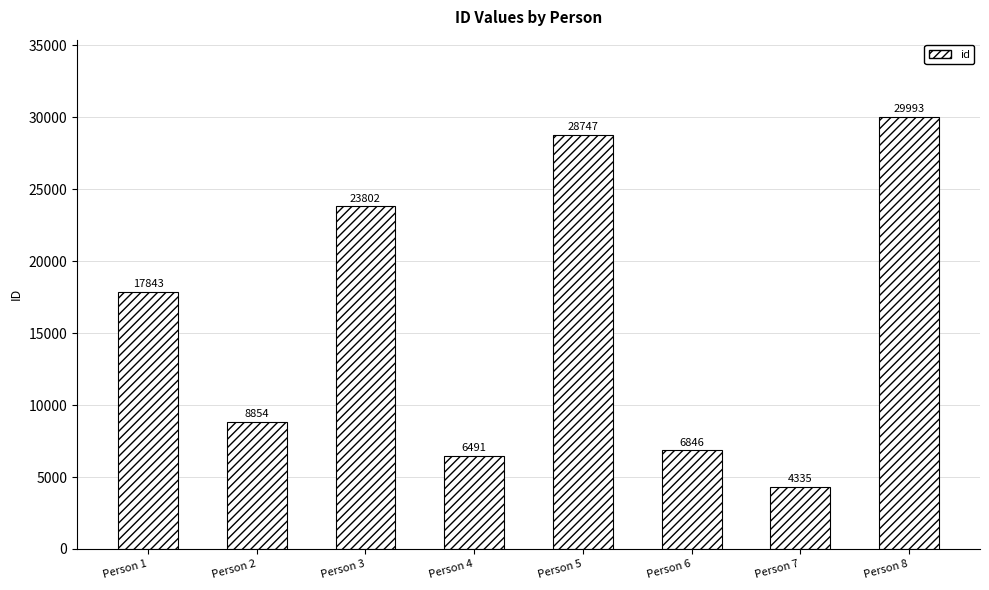

Reading left to right, list all the values displayed in this chart.

17843	8854	23802	6491	28747	6846	4335	29993